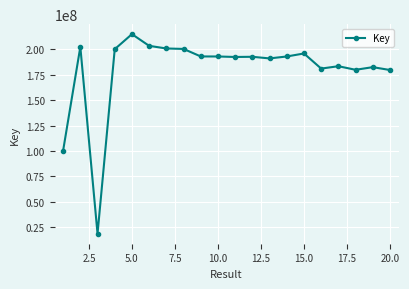

What is the difference between the maximum and minimum values?

195942186